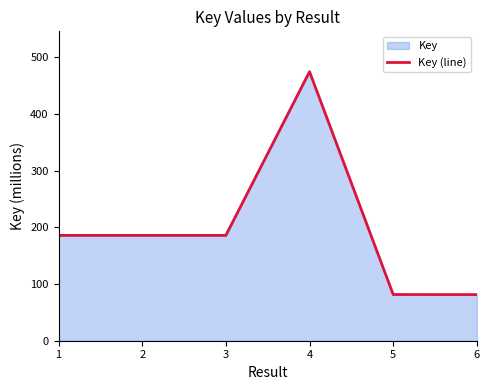

Which label corresponds to the smallest value in the chart?

6